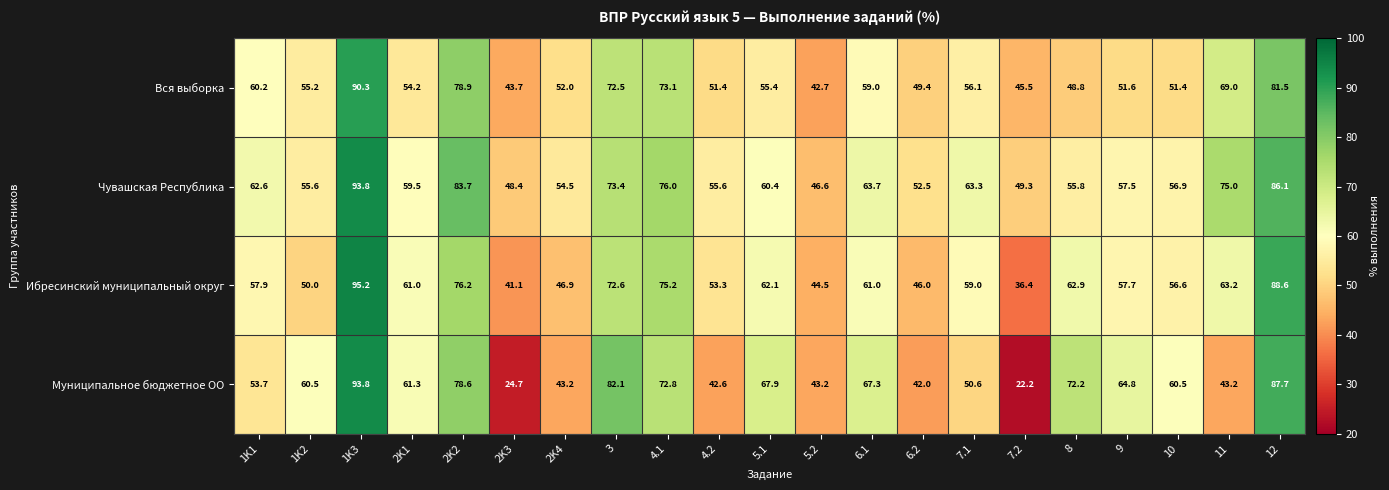

At how many categories does at least one series exceed 48?

20